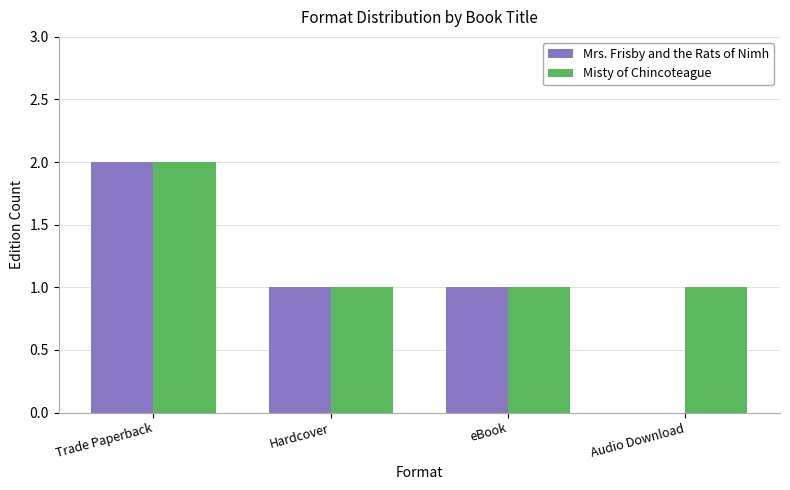

At which label does Misty of Chincoteague reach its peak?

Trade Paperback